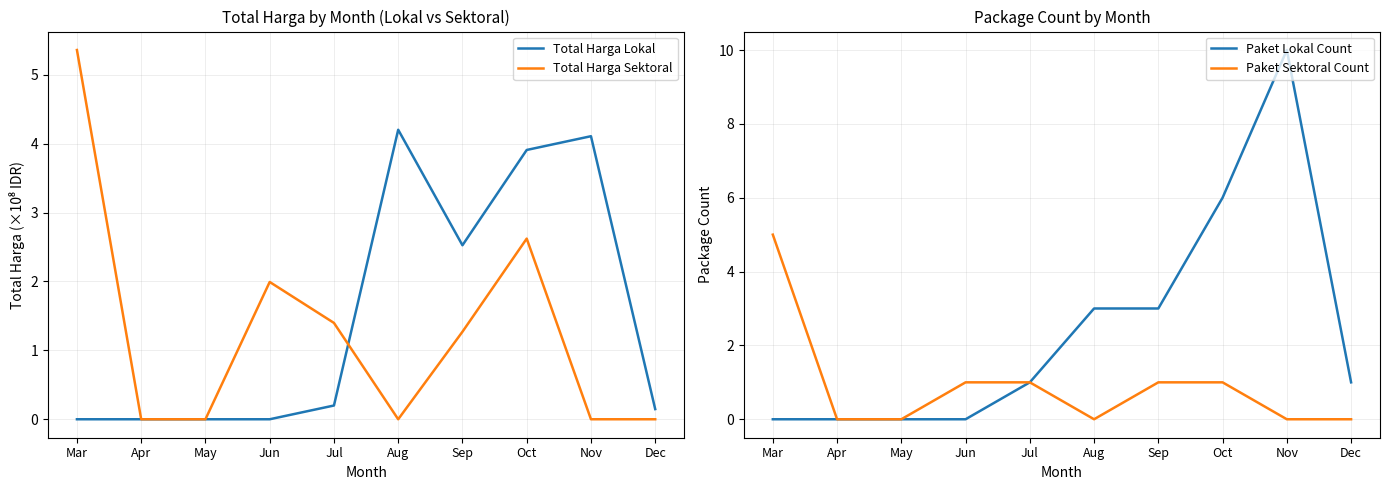

Between Dec and Oct, which is larger?

Oct